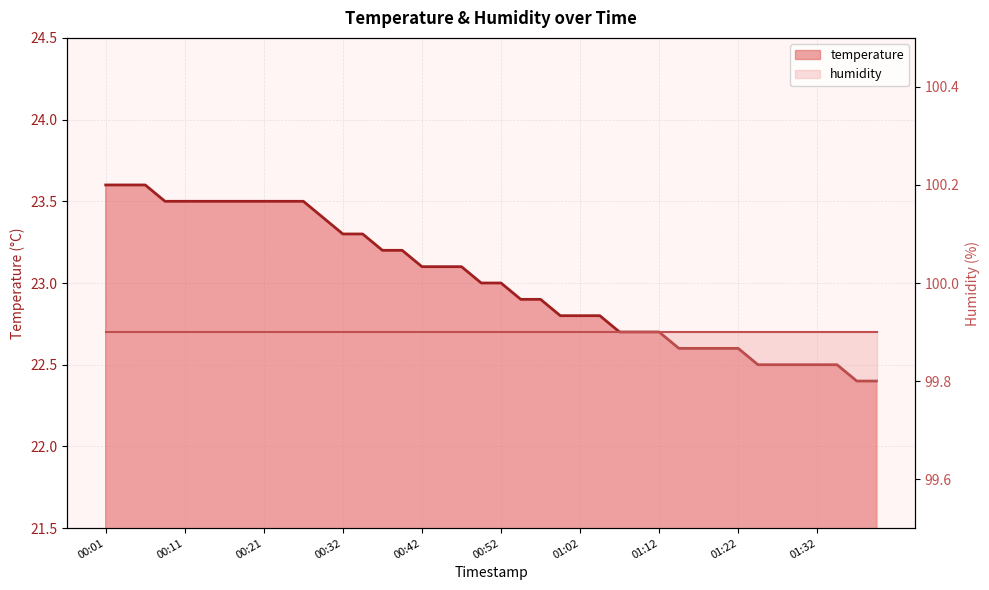

Reading left to right, list all the values displayed in this chart.

00:01=23.6	00:04=23.6	00:06=23.6	00:09=23.5	00:11=23.5	00:14=23.5	00:16=23.5	00:19=23.5	00:21=23.5	00:24=23.5	00:26=23.5	00:29=23.4	00:32=23.3	00:34=23.3	00:37=23.2	00:39=23.2	00:42=23.1	00:44=23.1	00:47=23.1	00:49=23.0	00:52=23.0	00:54=22.9	00:57=22.9	00:59=22.8	01:02=22.8	01:05=22.8	01:07=22.7	01:10=22.7	01:12=22.7	01:15=22.6	01:17=22.6	01:20=22.6	01:22=22.6	01:25=22.5	01:27=22.5	01:30=22.5	01:32=22.5	01:35=22.5	01:37=22.4	01:40=22.4